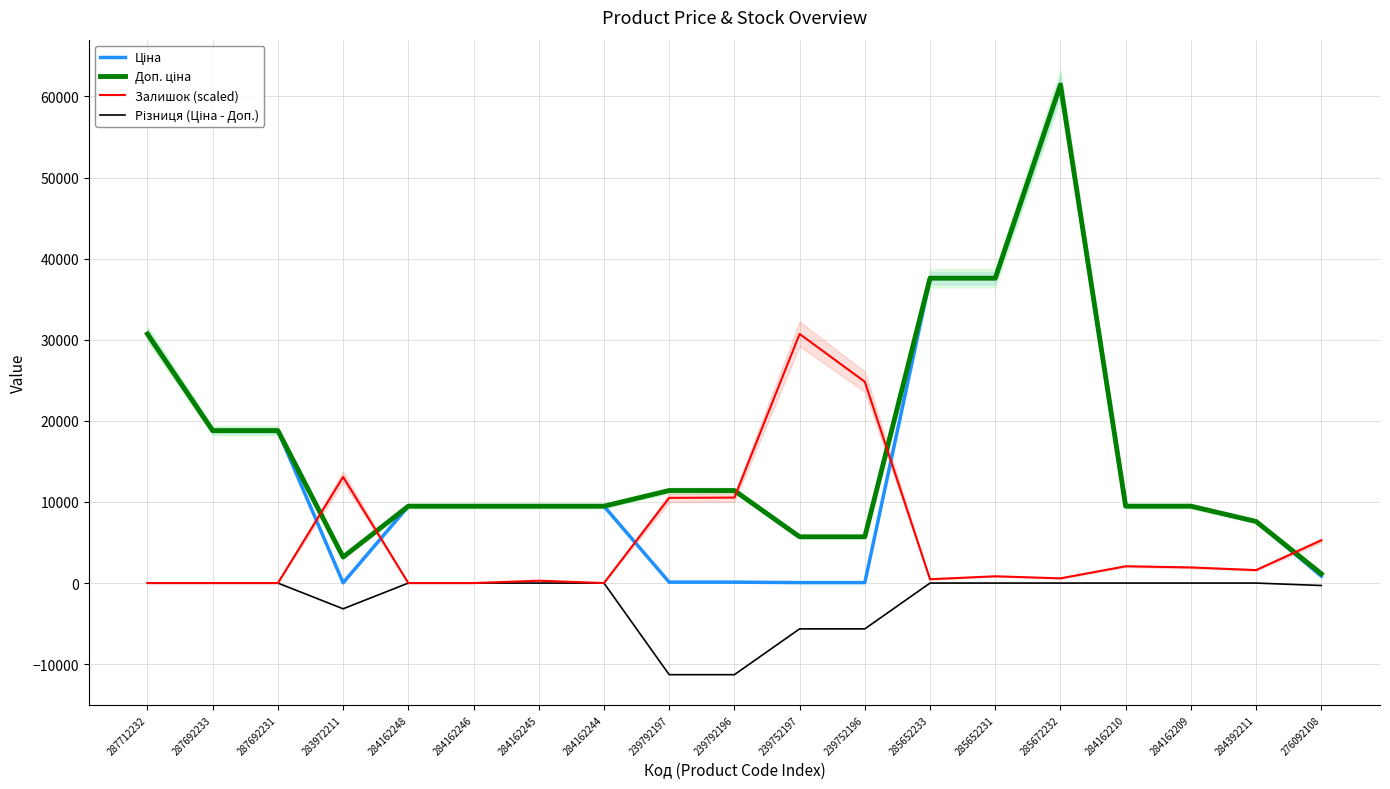

At 284392211, list the series in order from smallest to largest.

Різниця (Ціна - Доп.), Залишок (scaled), Ціна, Доп. ціна